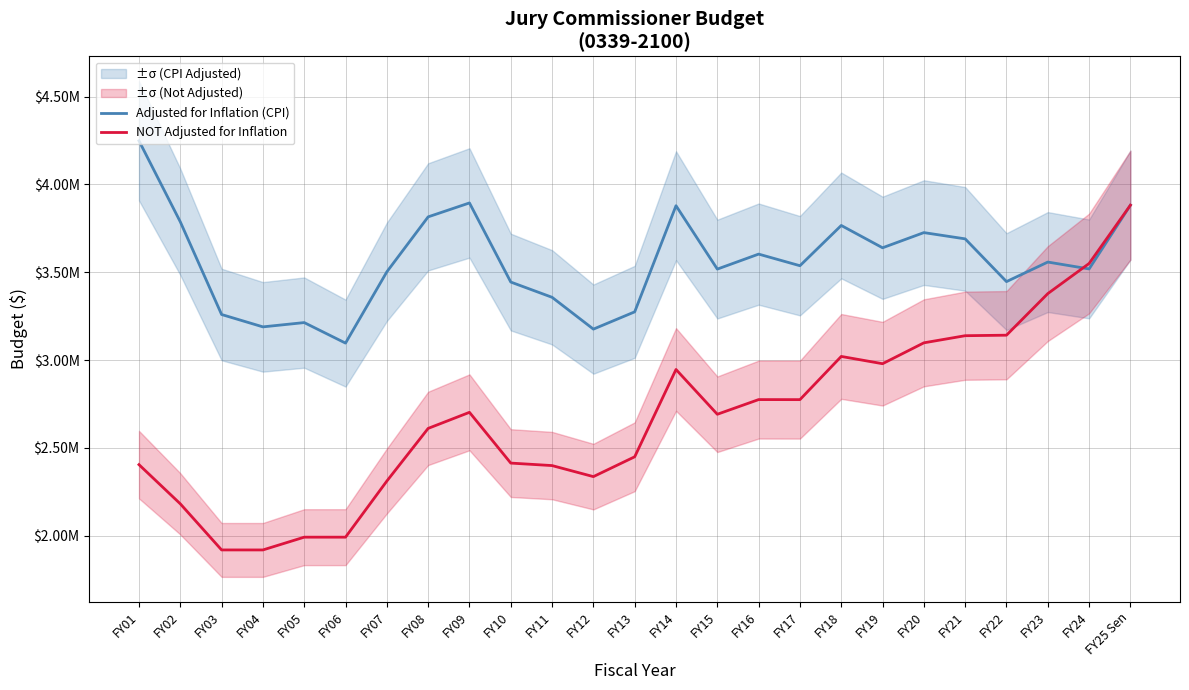

True or false: NOT Adjusted for Inflation has more than 1 interior local peaks.

True